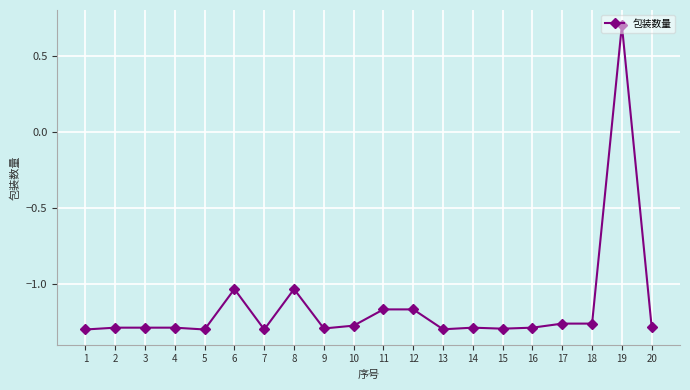

What is the sum of all values?

-23.0